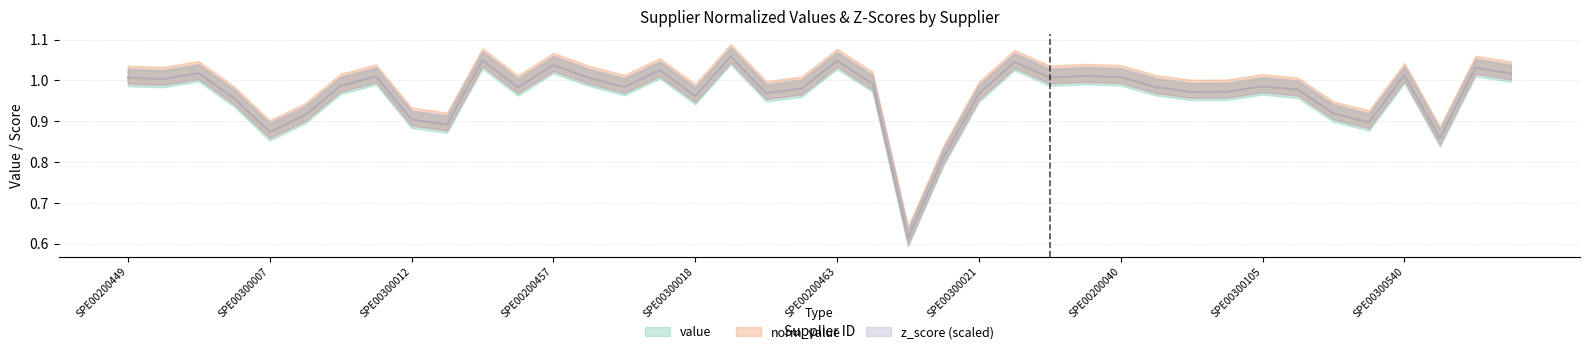

Which label corresponds to the smallest value in the chart?

SPE00200255